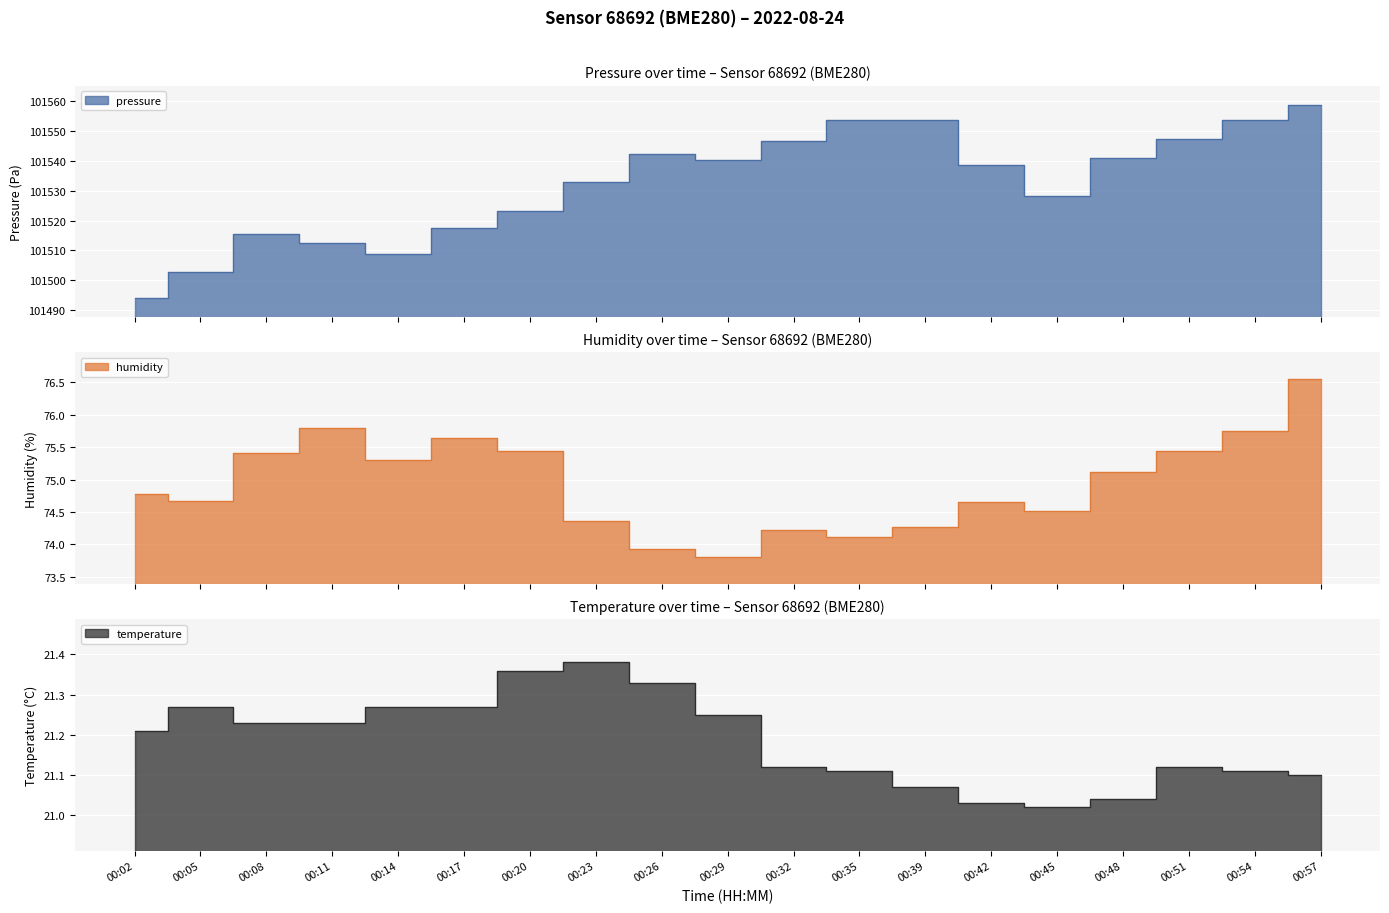

The humidity series shows 74.7 at 00:05. True or false?

True